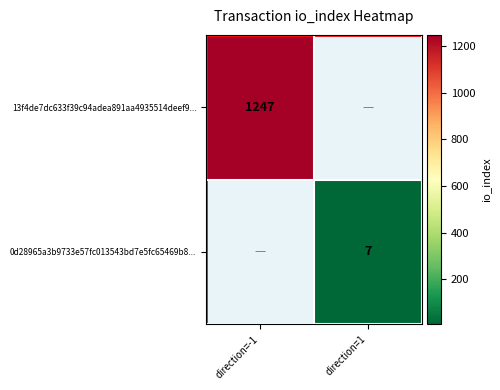

The value of 13f4de7dc633f39c94adea891aa4935514deef9... at direction=-1 is 1247. True or false?

True